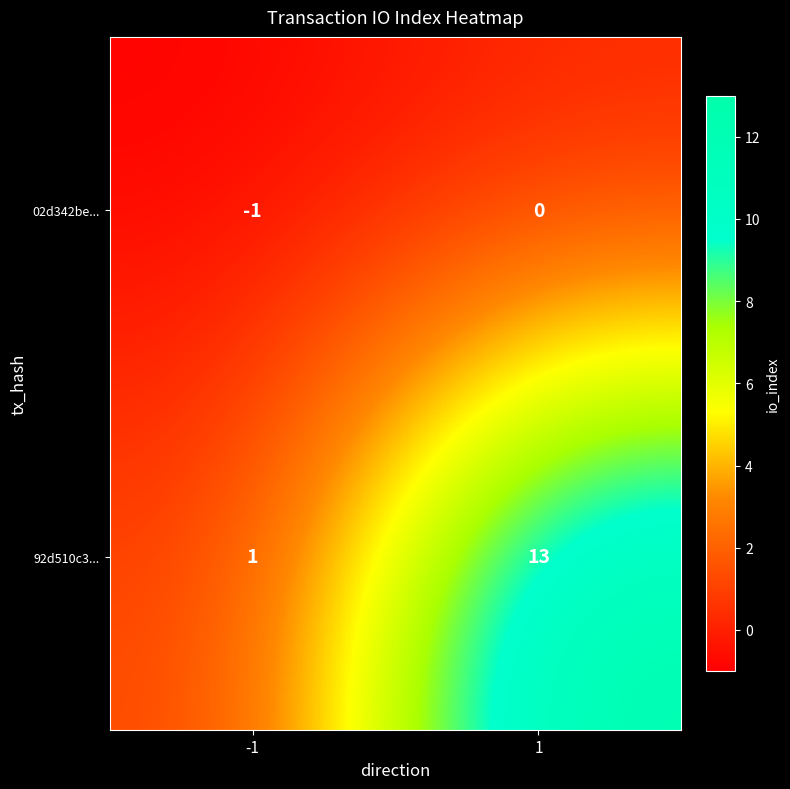

Reading right to left, list all the values displayed in this chart.

02d342be...: 0	-1
92d510c3...: 13	1